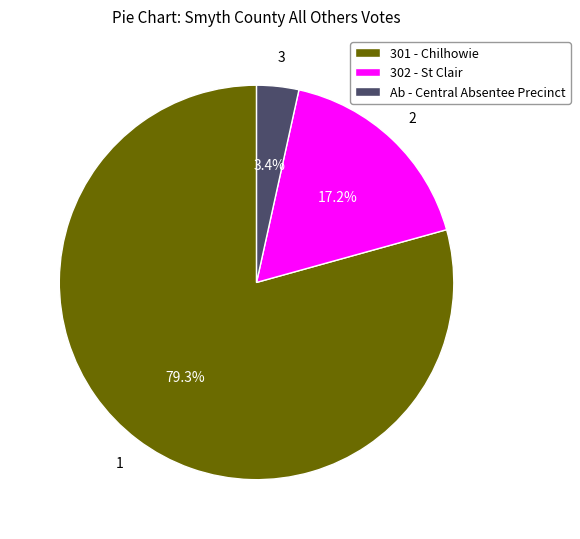

Which category has the biggest portion of the pie?

301 - Chilhowie